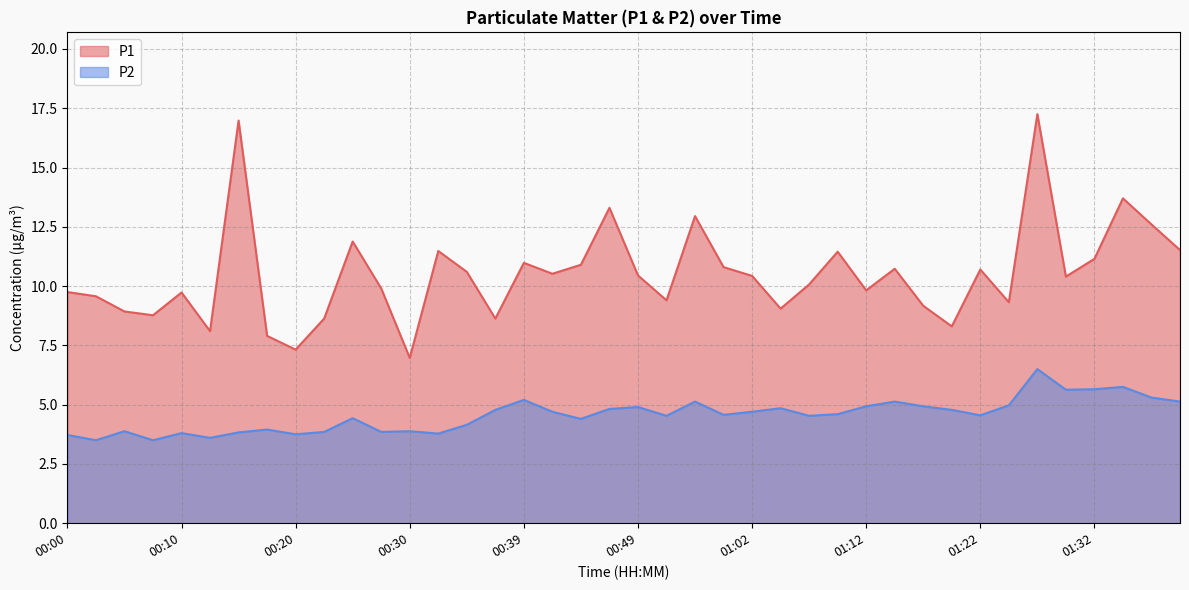

What is the total value across all series at 01:28?

23.8